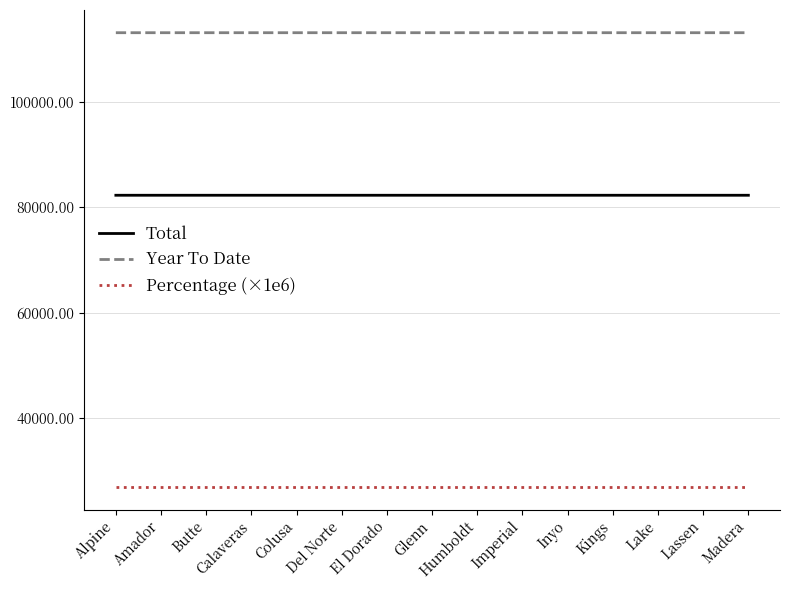

At Alpine, list the series in order from smallest to largest.

Percentage (×1e6), Total, Year To Date